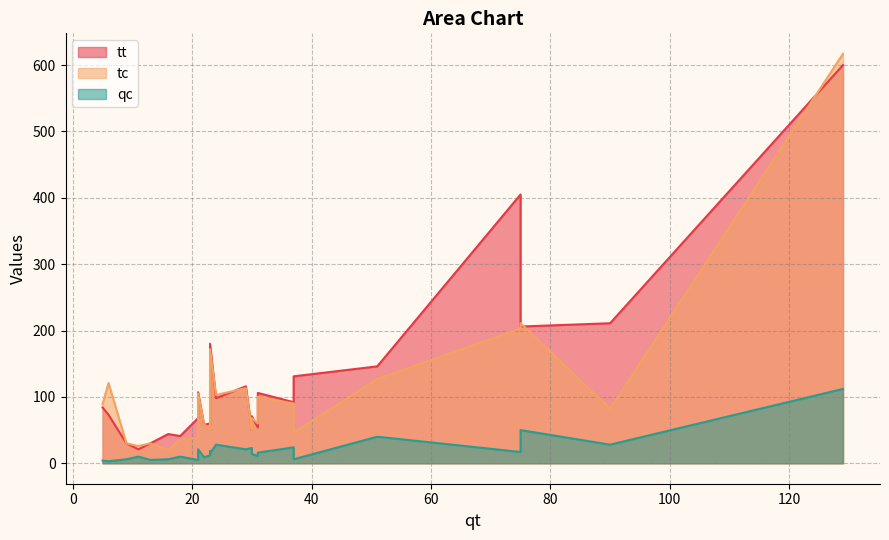

How many series are shown in this chart?

3